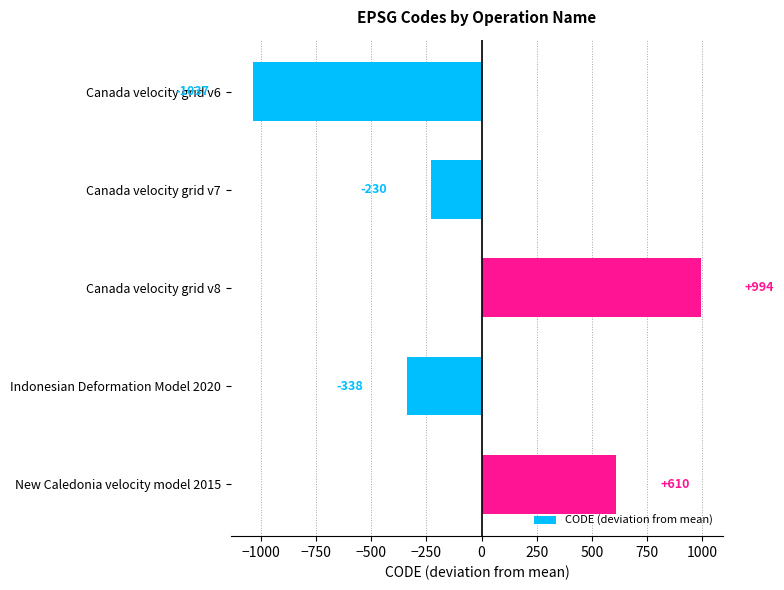

What is the difference between the maximum and second lowest values?

1332.0